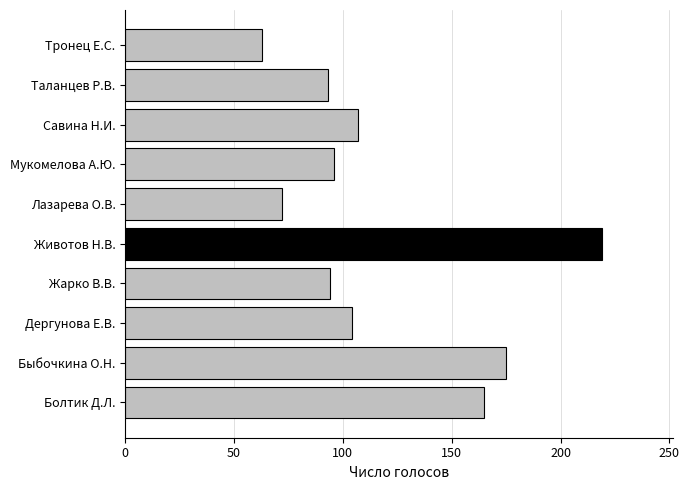

What is the greatest value displayed?

219